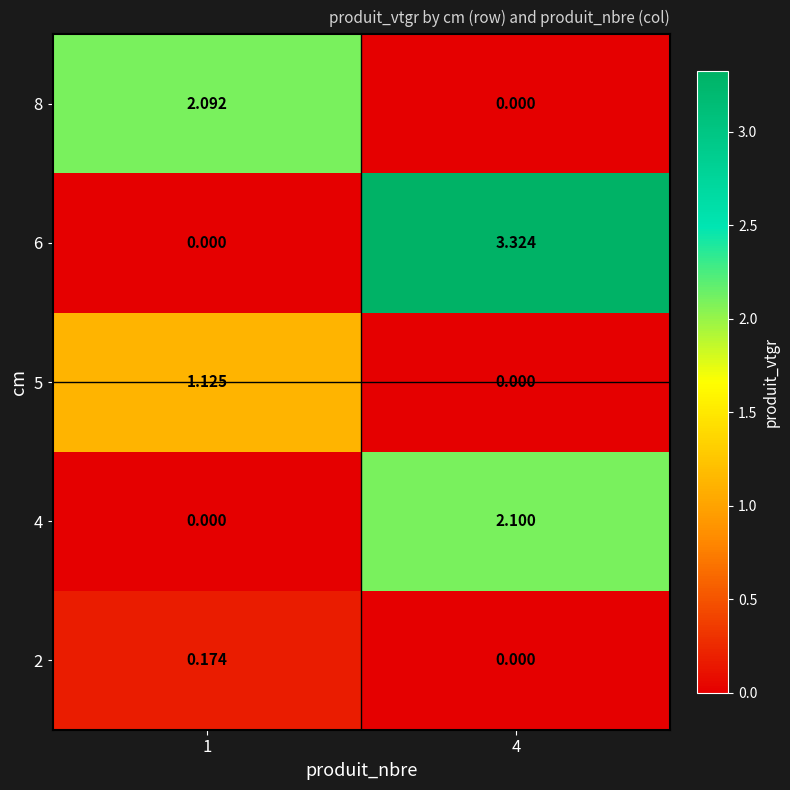

What is the total value across all series at 1?

3.4